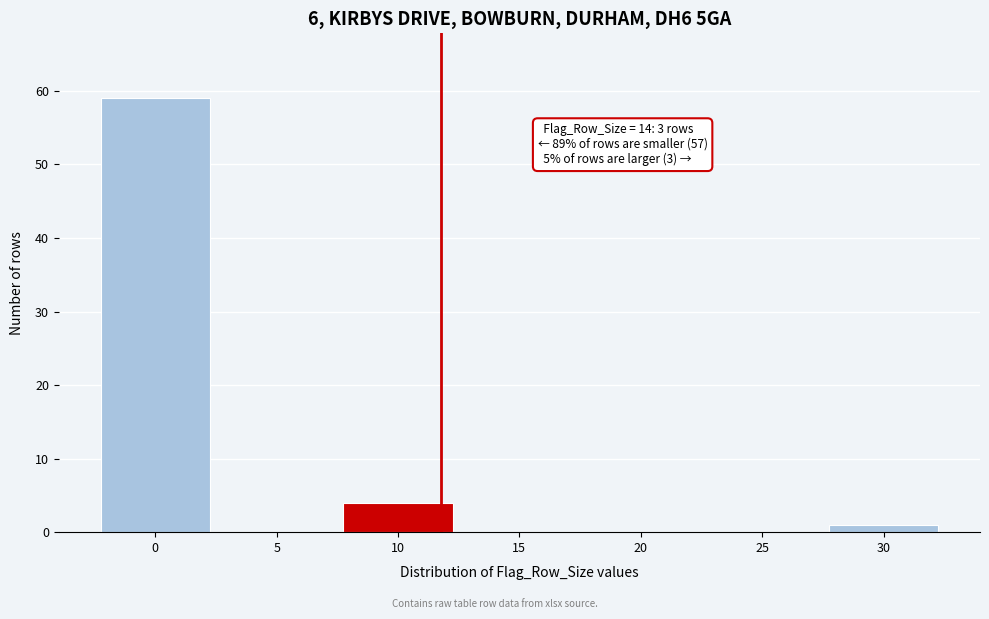

Reading left to right, what are all the values shown in this chart?

0=59	5=0	10=4	15=0	20=0	25=0	30=1